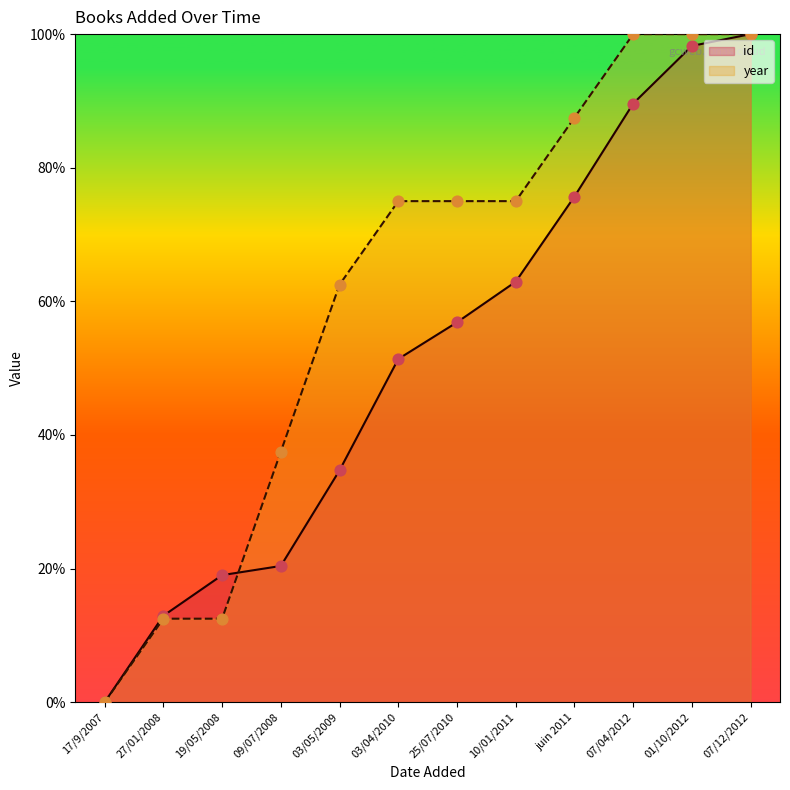

What is the total value across all series at 03/04/2010?

126.4